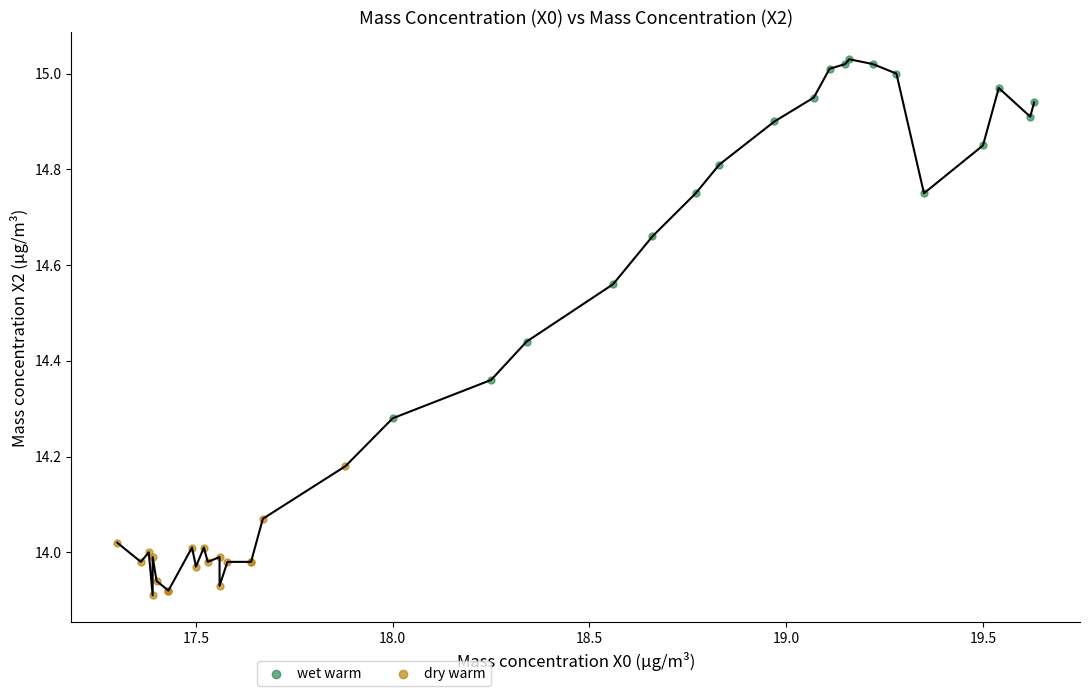

Which series has the widest spread of Y values?

wet warm